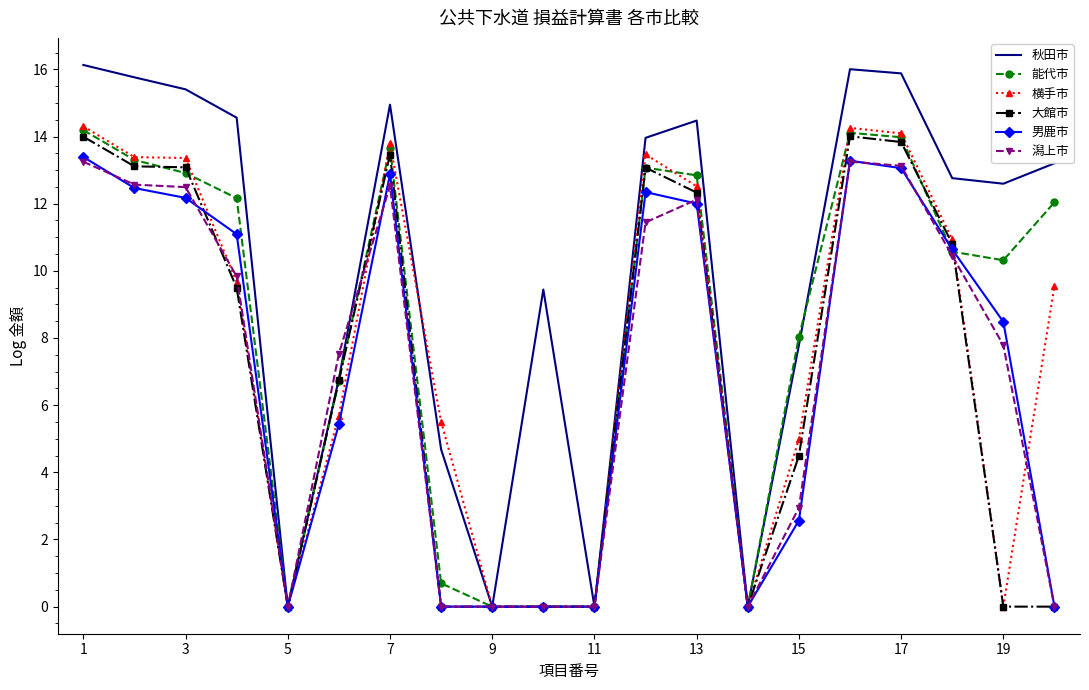

What is the greatest value displayed?

16.1